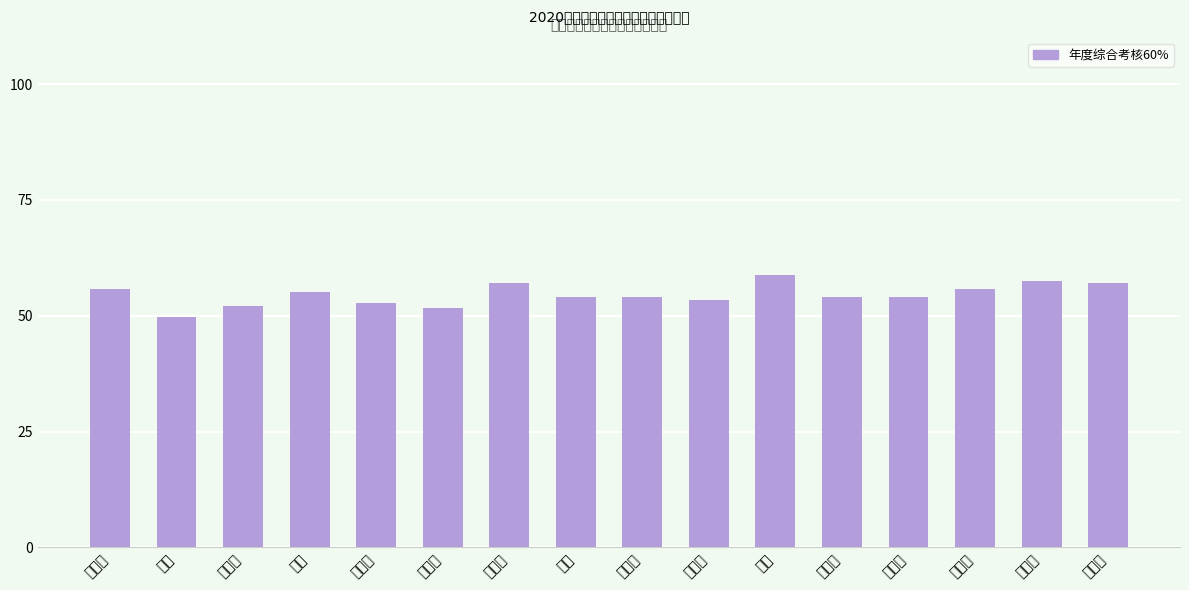

What is the change in value from 刘慧芳 to 王丽丽?

-3.6